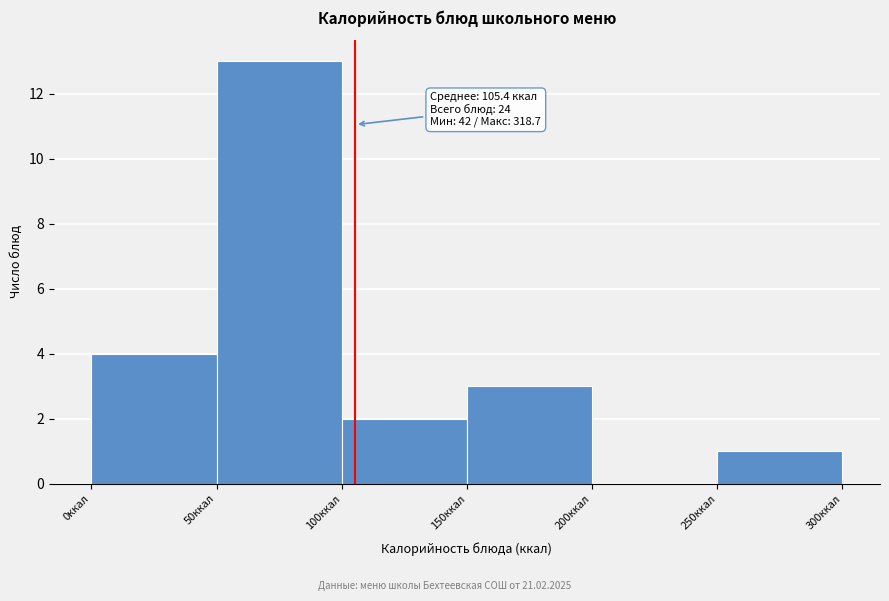

Over which range of the x-axis is the bar tallest?

50 to 100